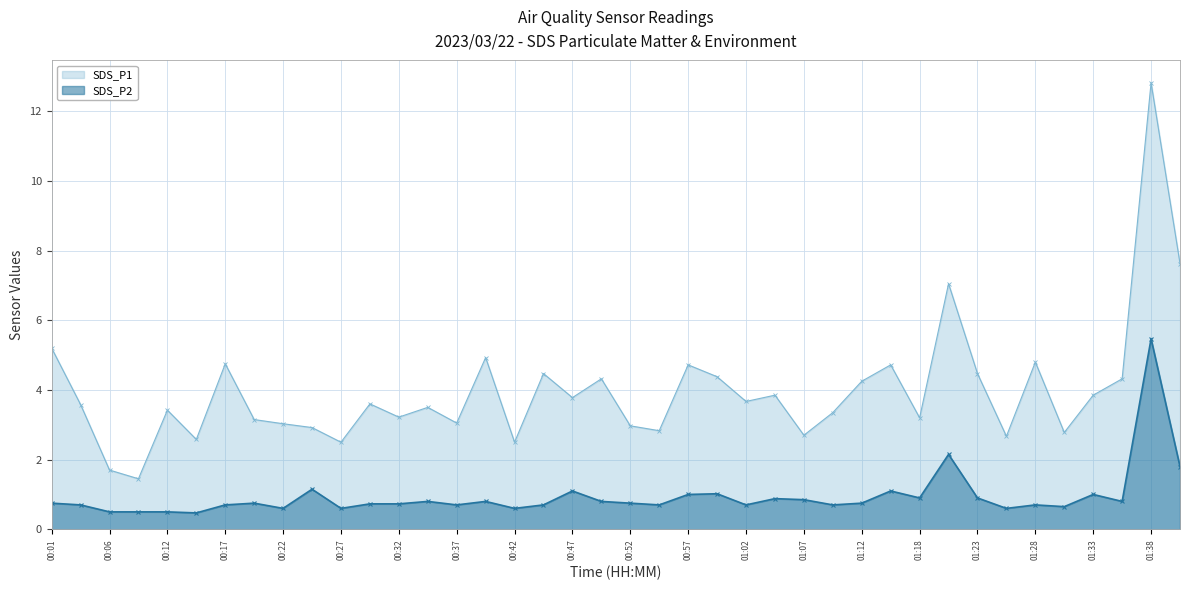

What is the minimum value for SDS_P2?

0.5